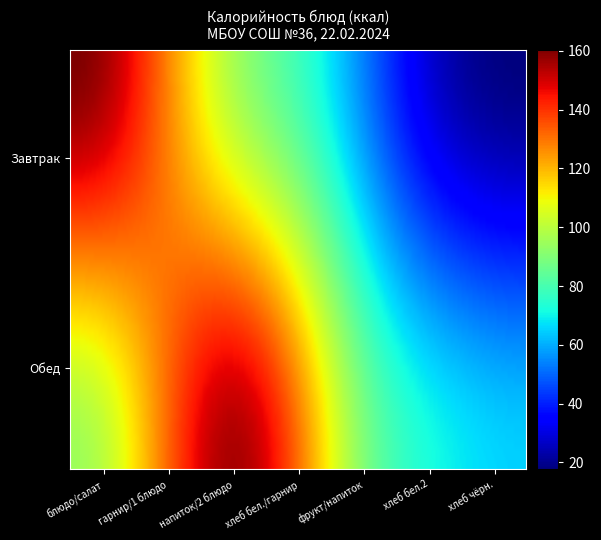

True or false: Завтрак has a value of 84 at гарнир.

False